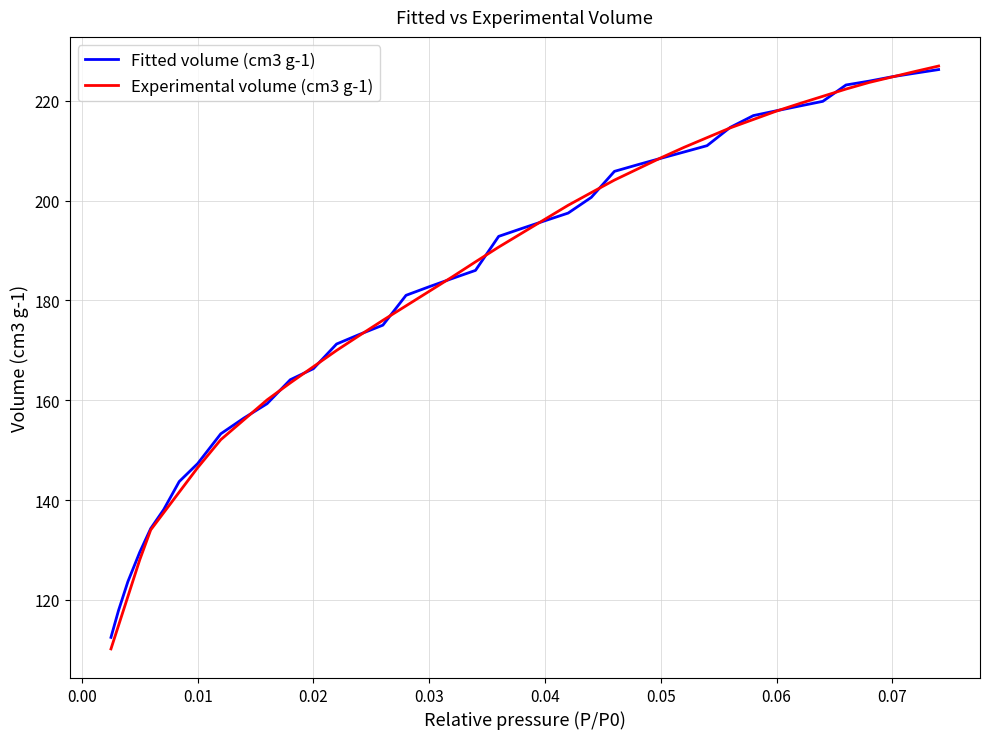

What is the average value of the Experimental volume (cm3 g-1) series?

183.0